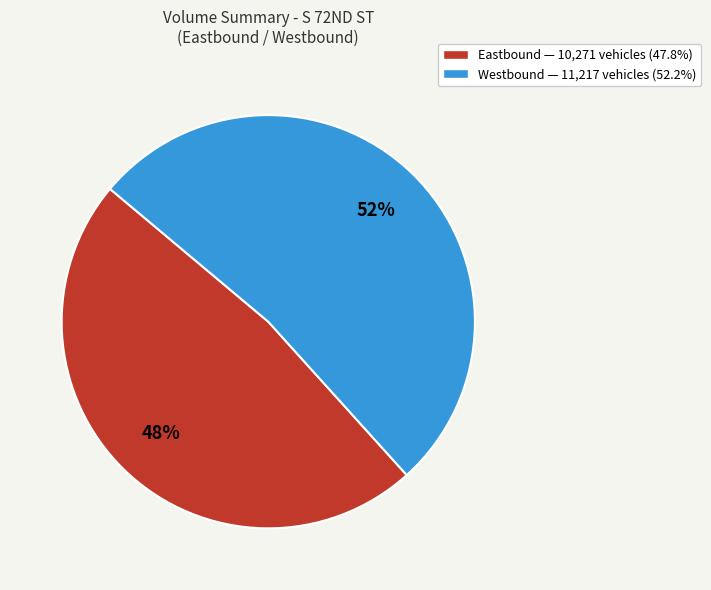

To the nearest percent, what is the average slice percentage?

50%